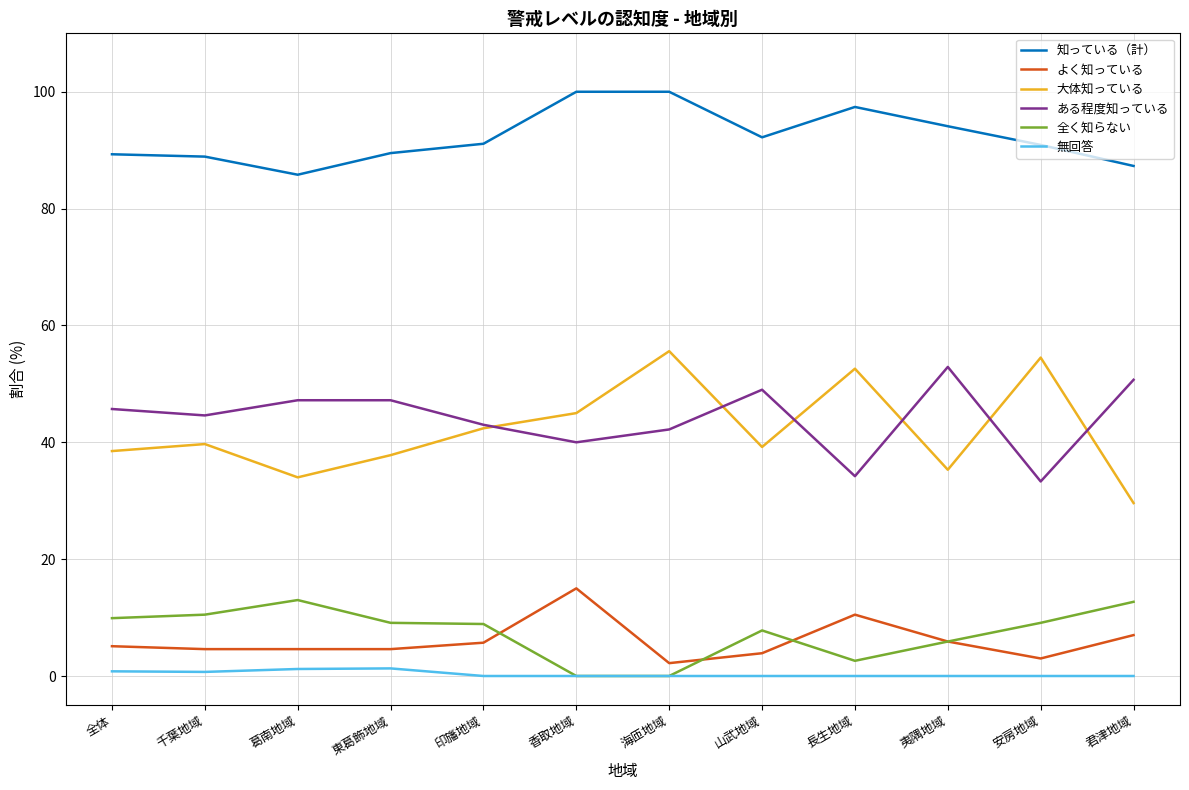

What is the difference between the よく知っている values at 山武地域 and 安房地域?

0.9